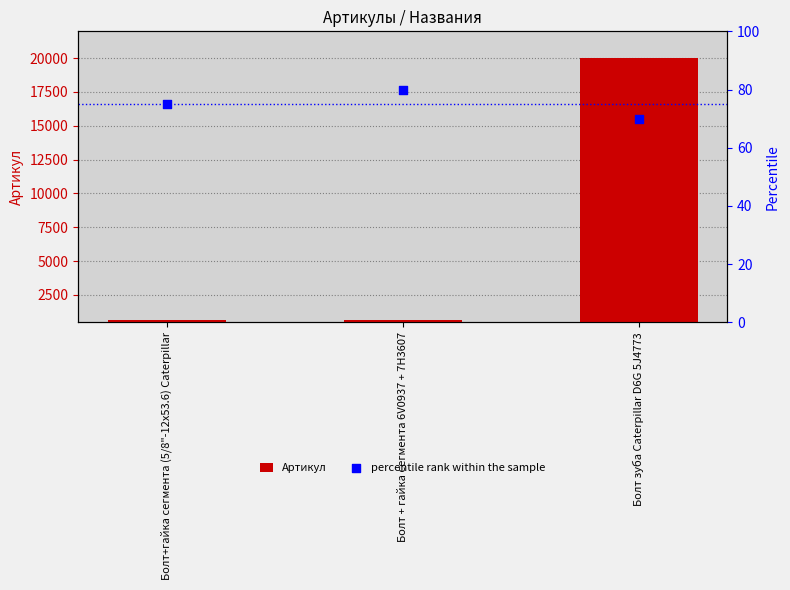

What is the total value across all series at Болт + гайка сегмента 6V0937 + 7H3607?

754